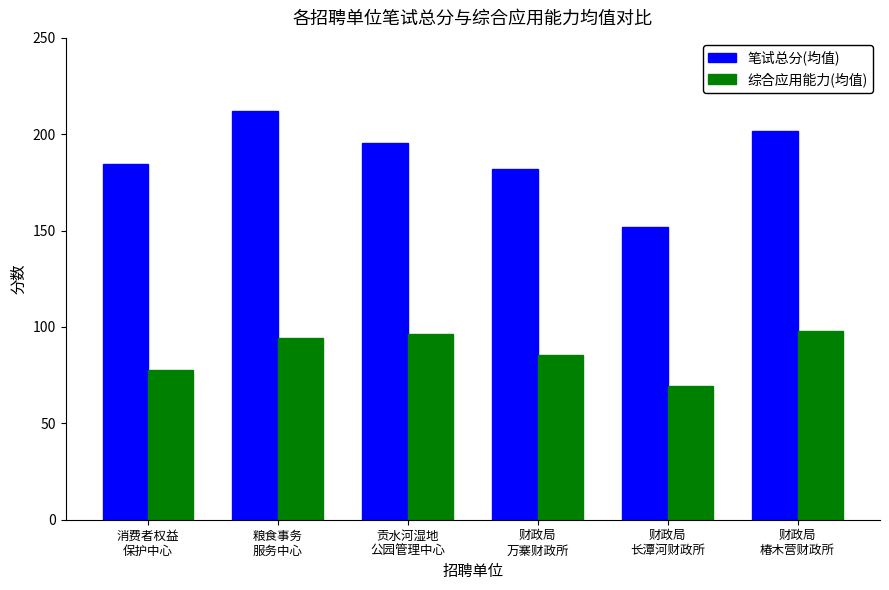

What is the highest value of the 笔试总分(均值) series?

211.8